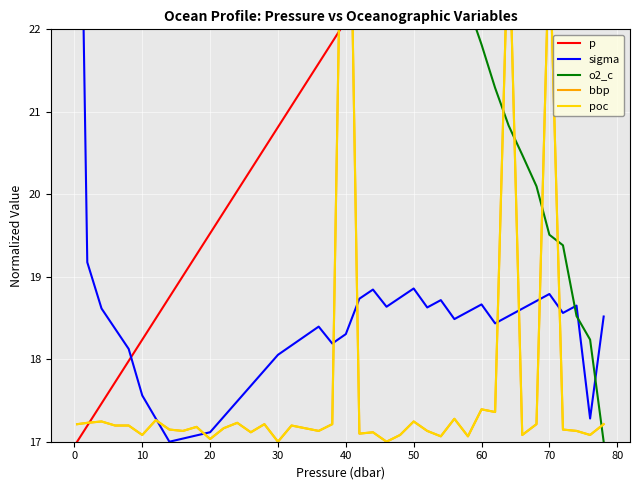

How many intersections are there between poc and bbp?

17